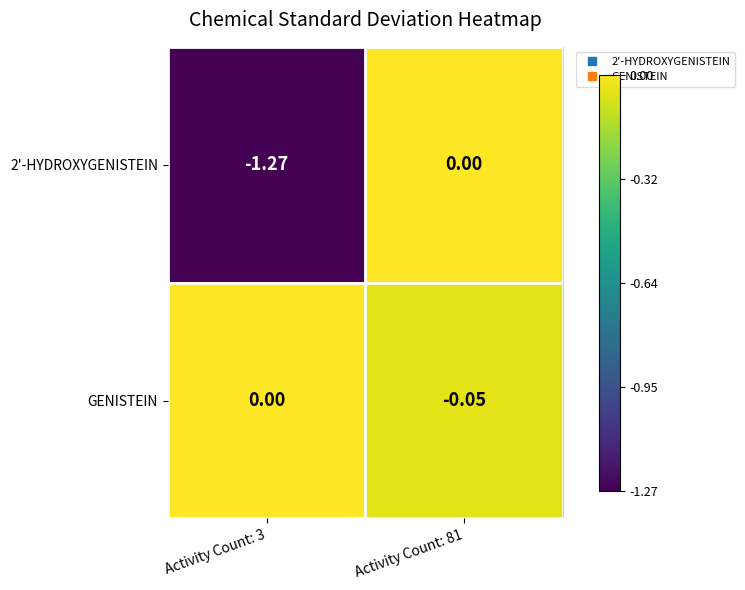

Which series has the largest total across all categories?

GENISTEIN